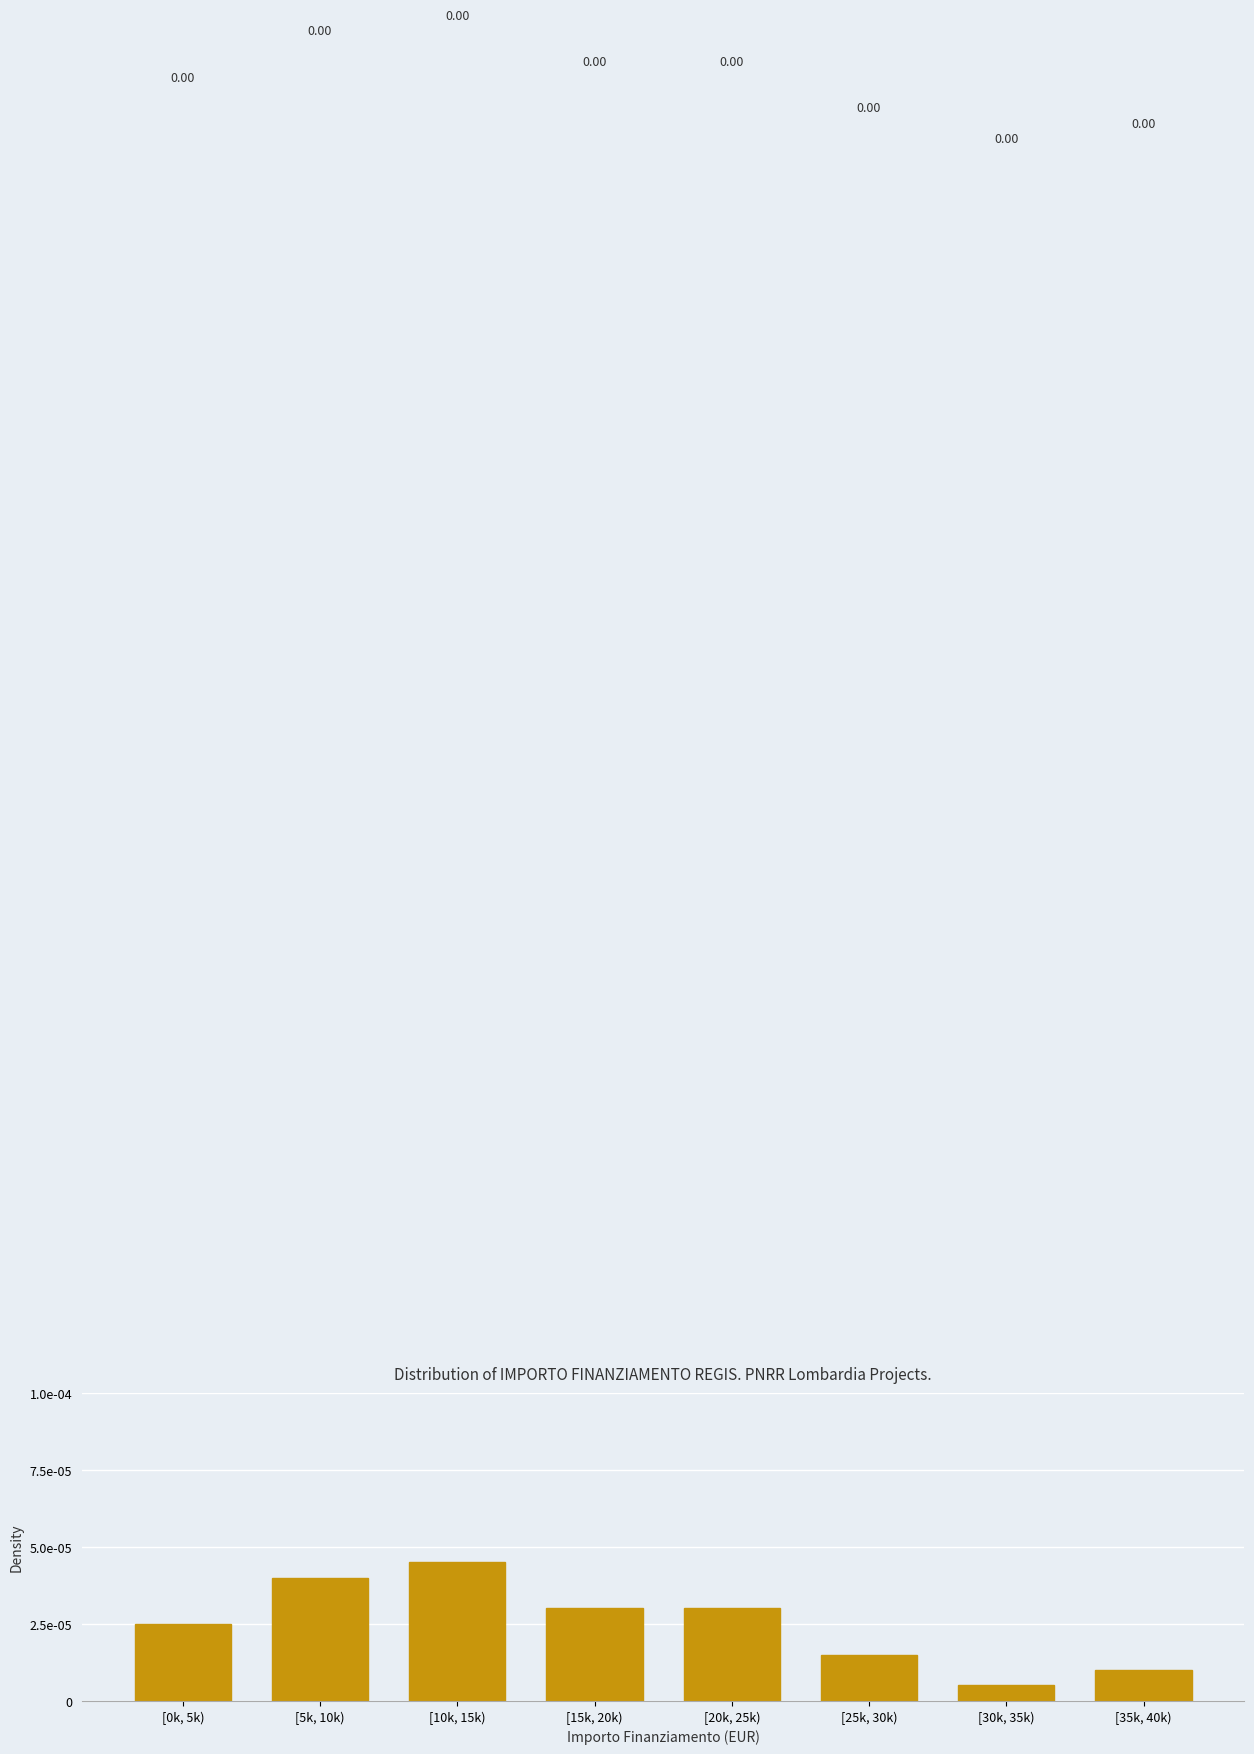

Are the bars horizontal?

No